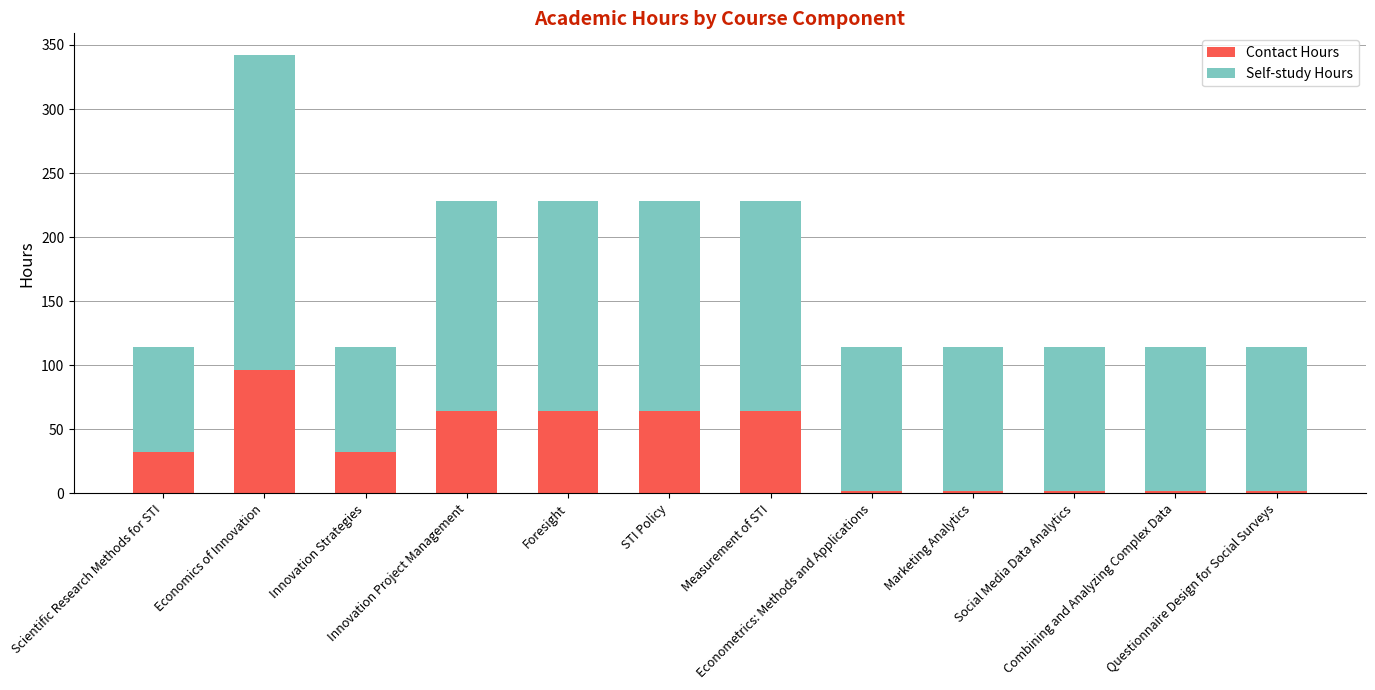

What is the sum of all Contact Hours values?

426